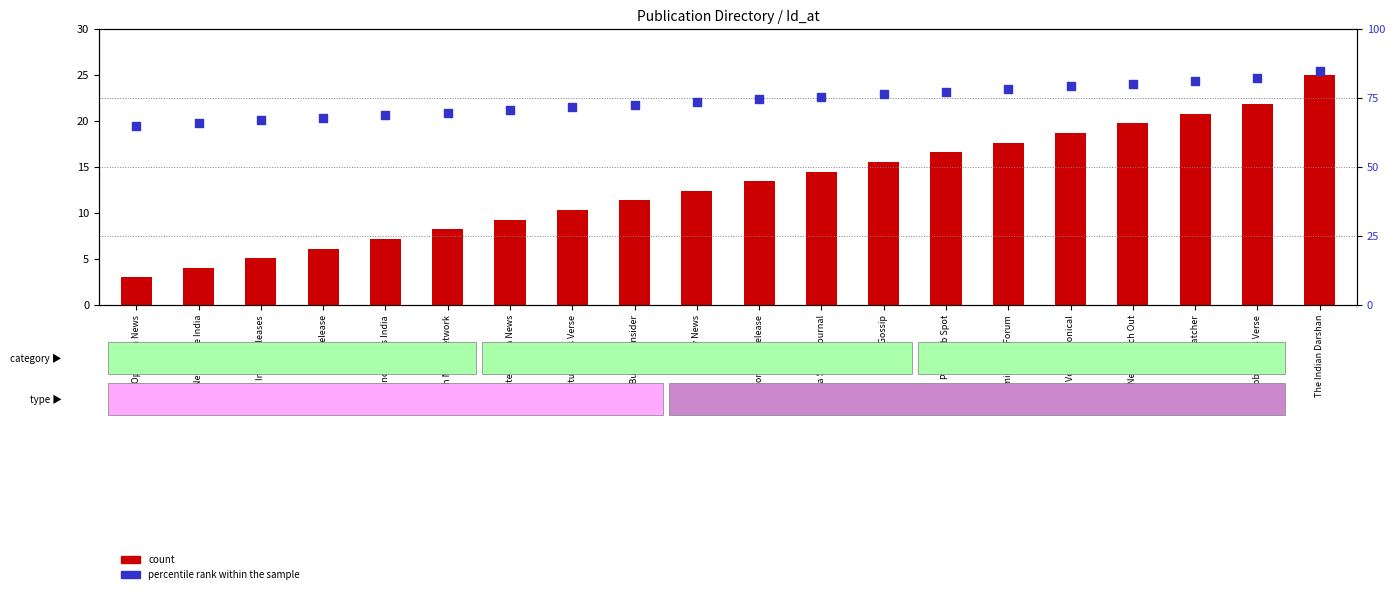

Which series has the largest total across all categories?

percentile rank within the sample